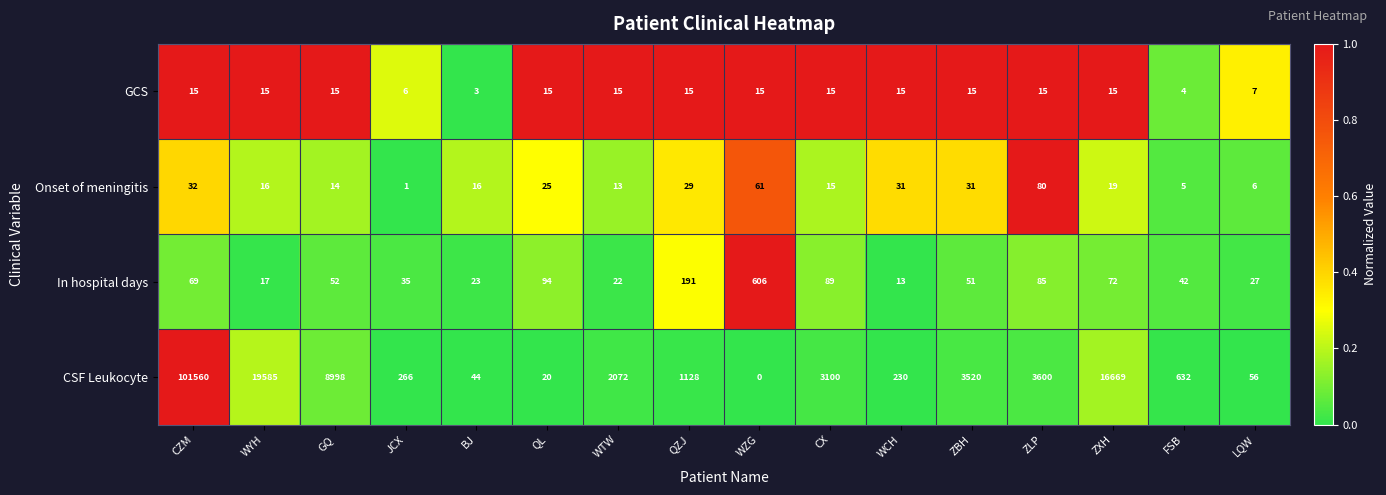

How many distinct data groups are displayed?

4